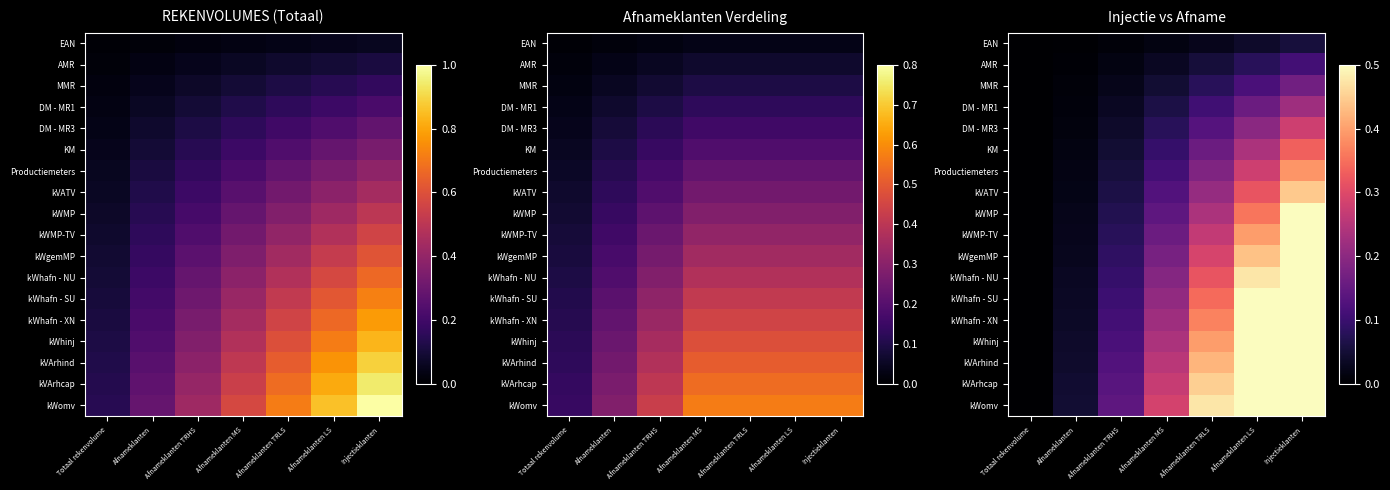

Which has a higher value, Totaal rekenvolume or Afnameklanten?

Afnameklanten